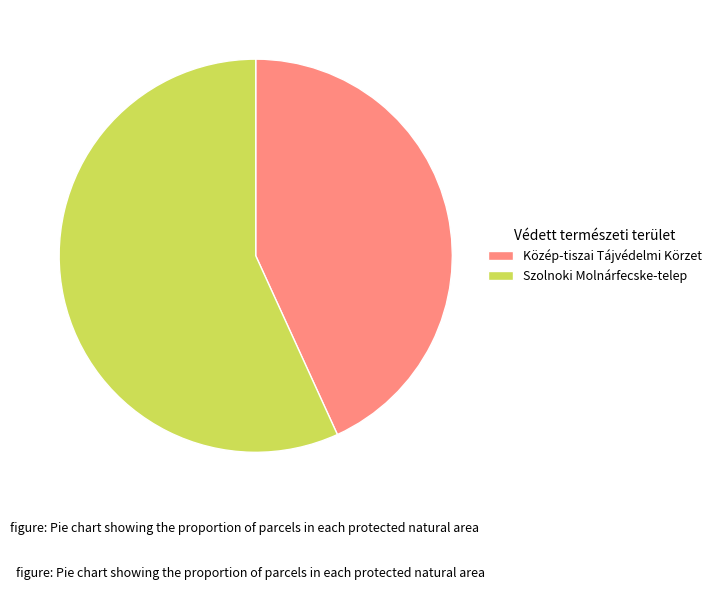

Rank the categories by value from lowest to highest.

Közép-tiszai Tájvédelmi Körzet, Szolnoki Molnárfecske-telep